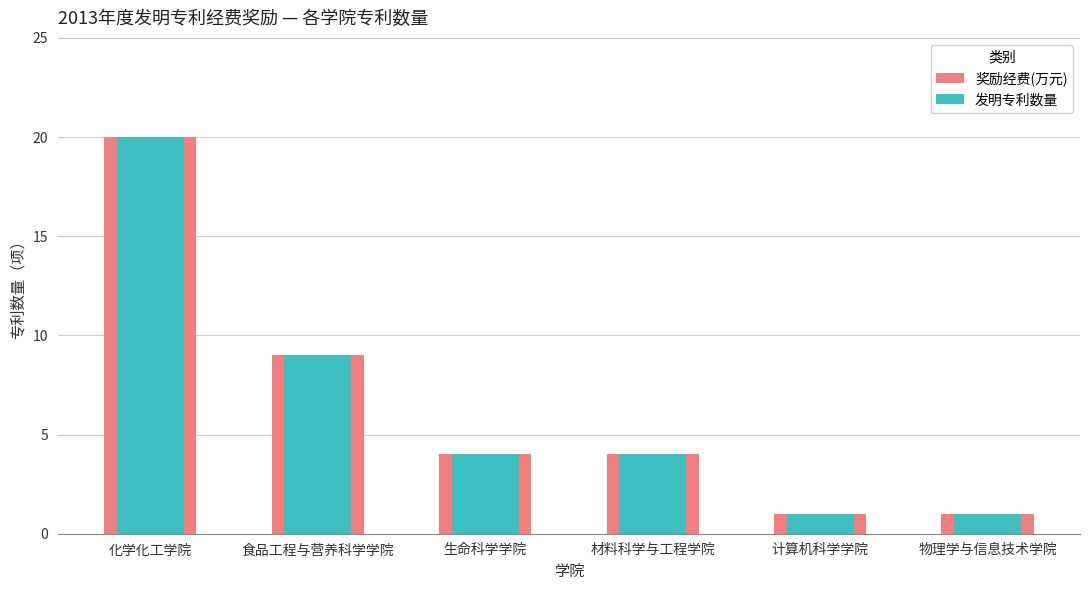

Reading left to right, what are all the values shown in this chart?

奖励经费(万元): 化学化工学院=20	食品工程与营养科学学院=9	生命科学学院=4	材料科学与工程学院=4	计算机科学学院=1	物理学与信息技术学院=1
发明专利数量: 化学化工学院=20	食品工程与营养科学学院=9	生命科学学院=4	材料科学与工程学院=4	计算机科学学院=1	物理学与信息技术学院=1